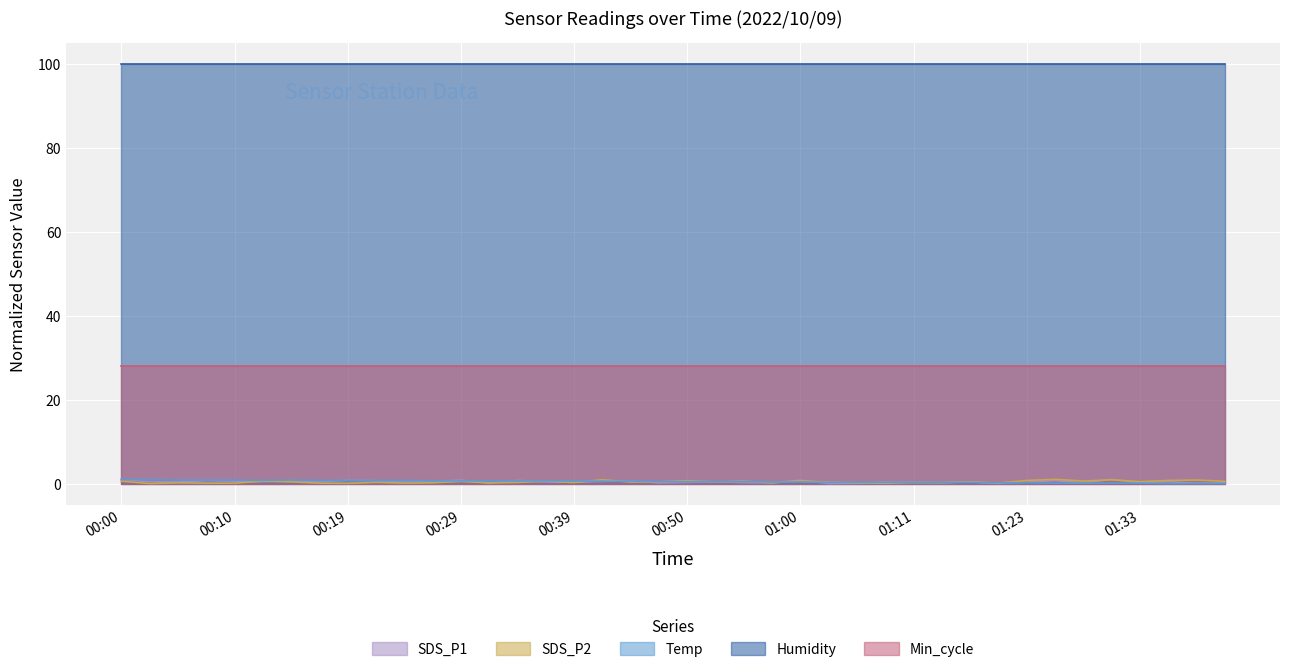

Where do SDS_P1 and SDS_P2 first cross each other?

00:10 and 00:12